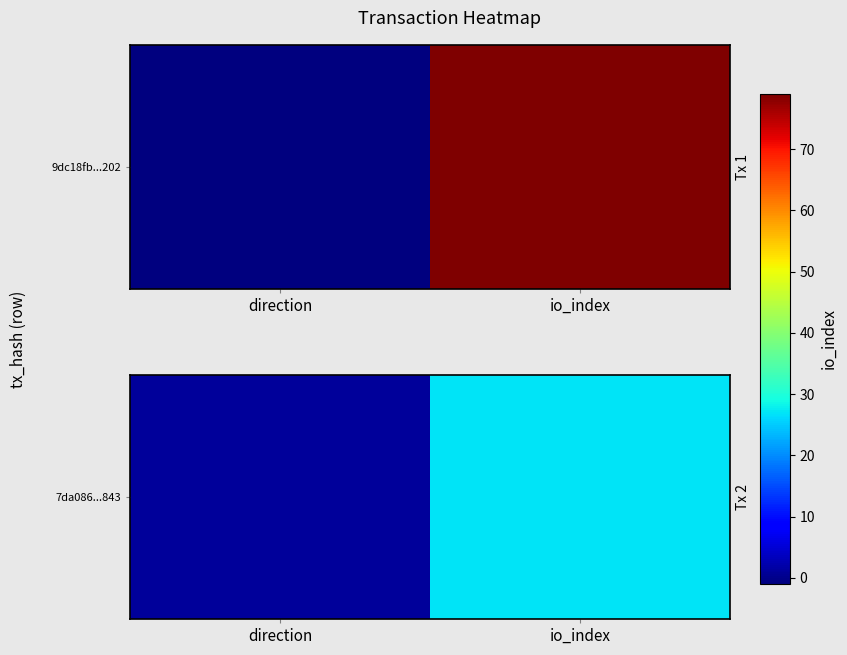

Which category has the lowest value across all series?

direction